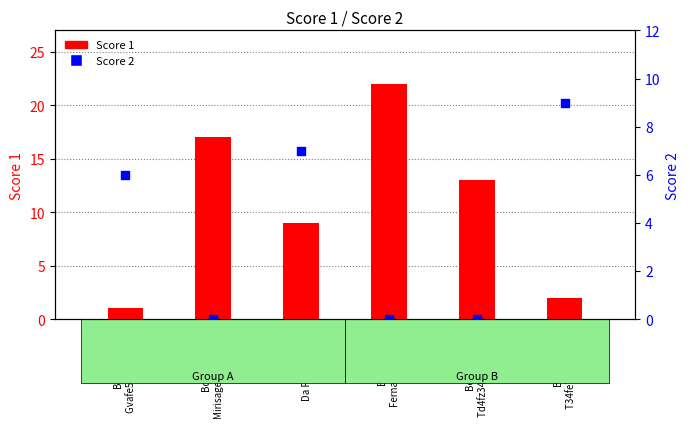

What are all the series names shown in the legend?

Score 1, Score 2